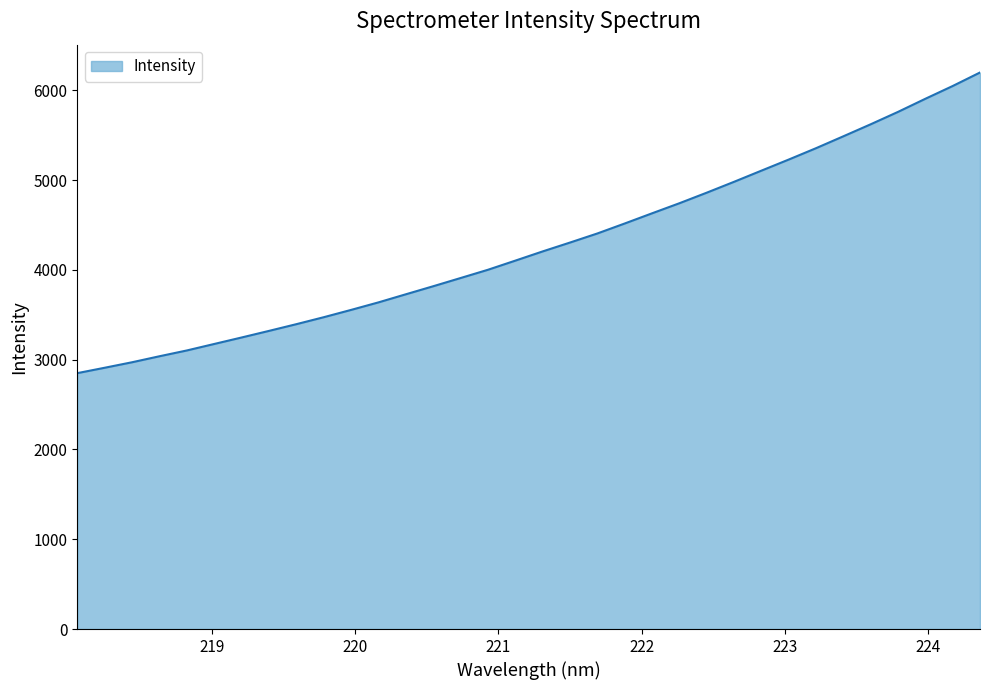

What is the difference between the maximum and second lowest values?

3287.8